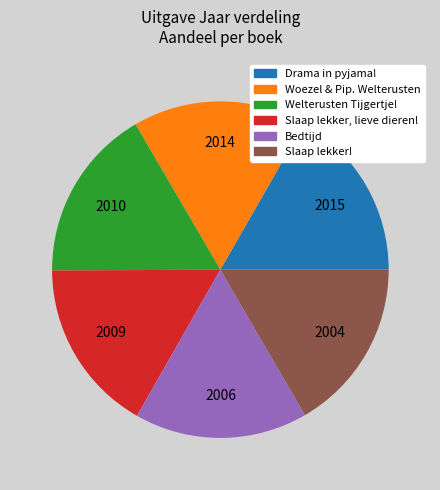

Combined, do Slaap lekker, lieve dieren! and Slaap lekker! account for over 50%?

No